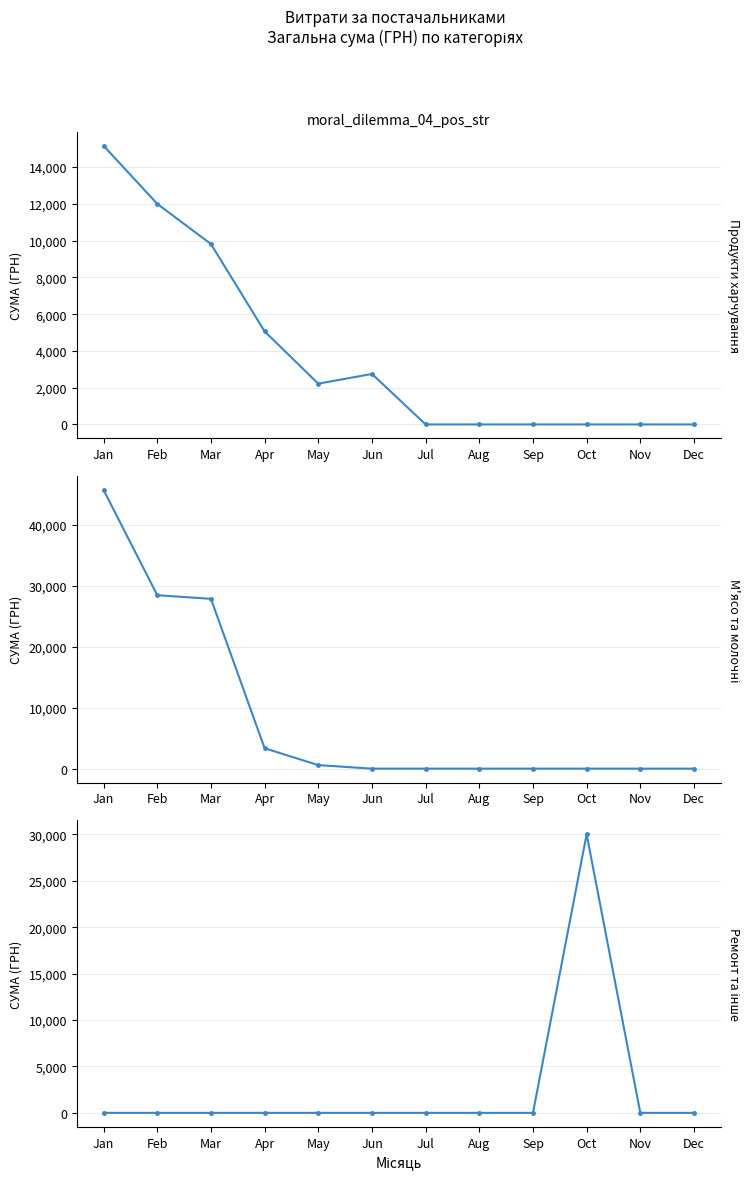

How many times do Продукти харчування and М'ясо та молочні cross each other?

1